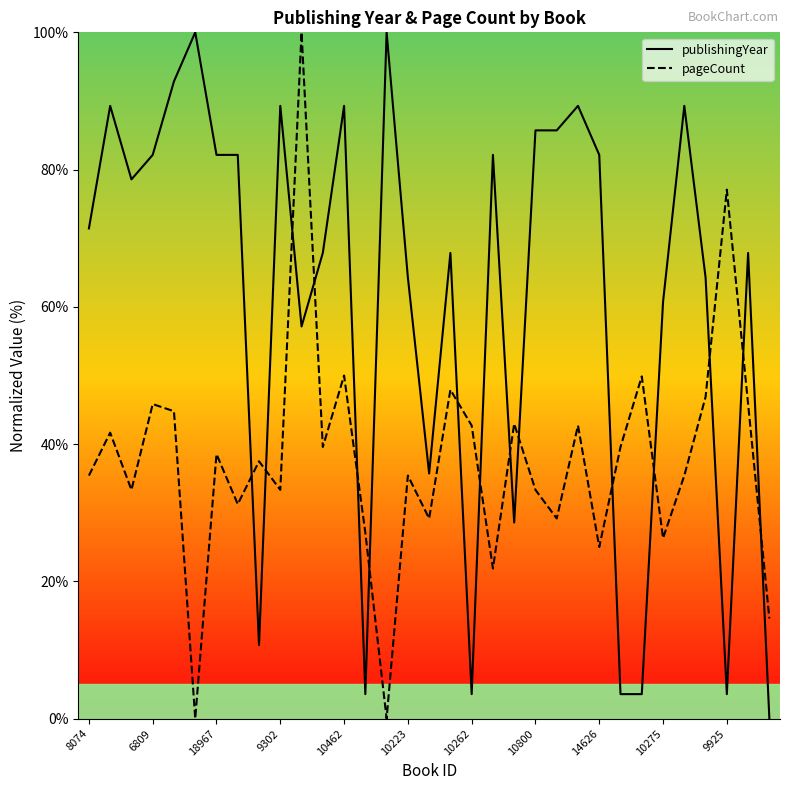

How many lines are shown in the chart?

2